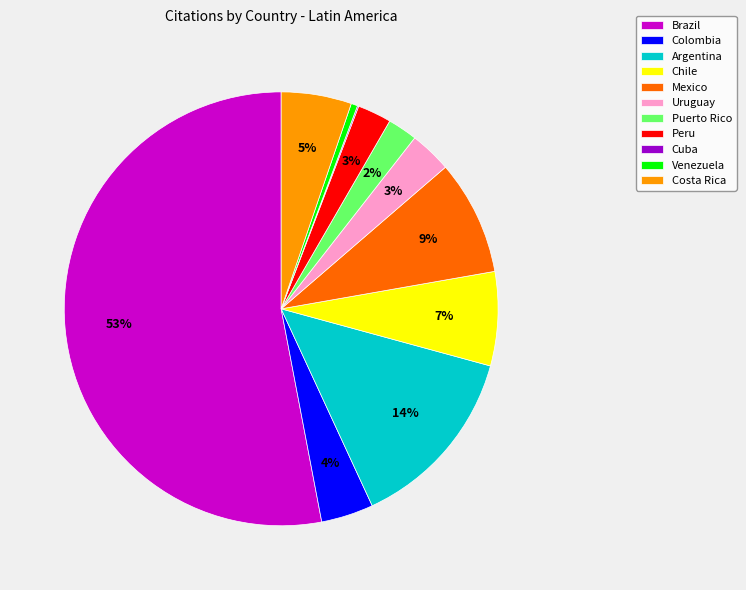

Which category has the biggest portion of the pie?

Brazil